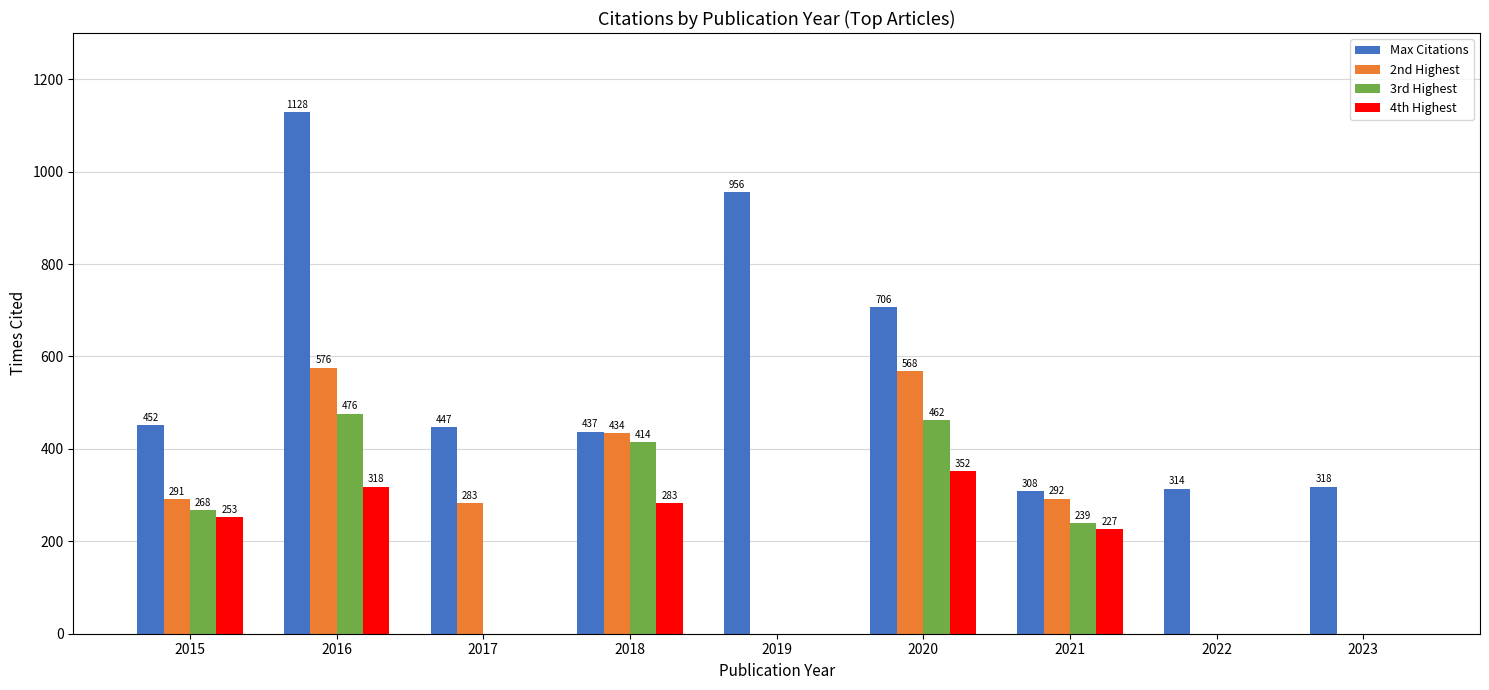

Reading left to right, list all the values displayed in this chart.

Max Citations: 452	1128	447	437	956	706	308	314	318
2nd Highest: 291	576	283	434	0	568	292	0	0
3rd Highest: 268	476	0	414	0	462	239	0	0
4th Highest: 253	318	0	283	0	352	227	0	0